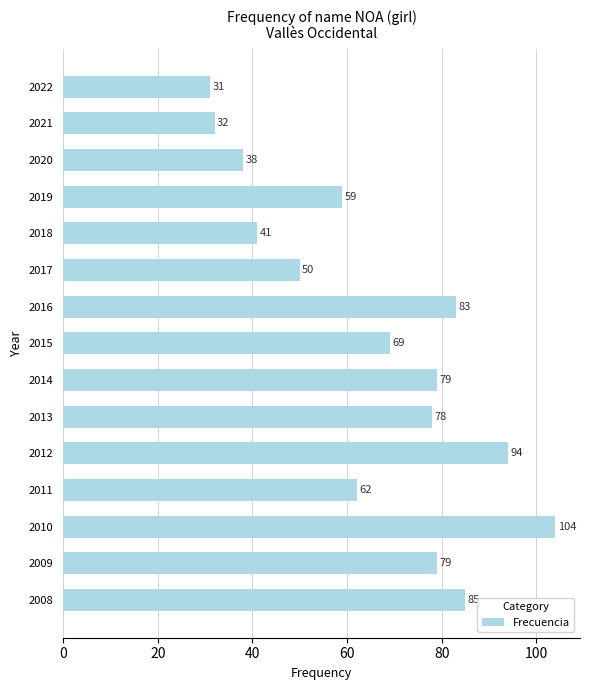

Reading top to bottom, extract all data points from this chart.

2022=31	2021=32	2020=38	2019=59	2018=41	2017=50	2016=83	2015=69	2014=79	2013=78	2012=94	2011=62	2010=104	2009=79	2008=85